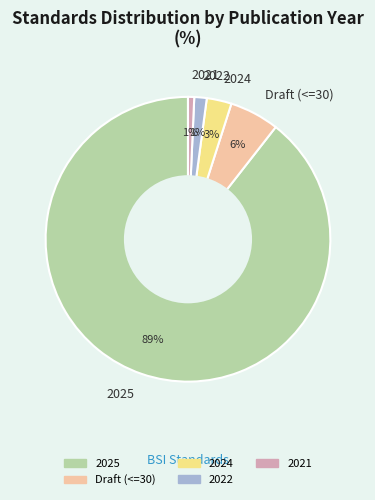

Is the sum of Draft (<=30) and 2024 greater than half?

No